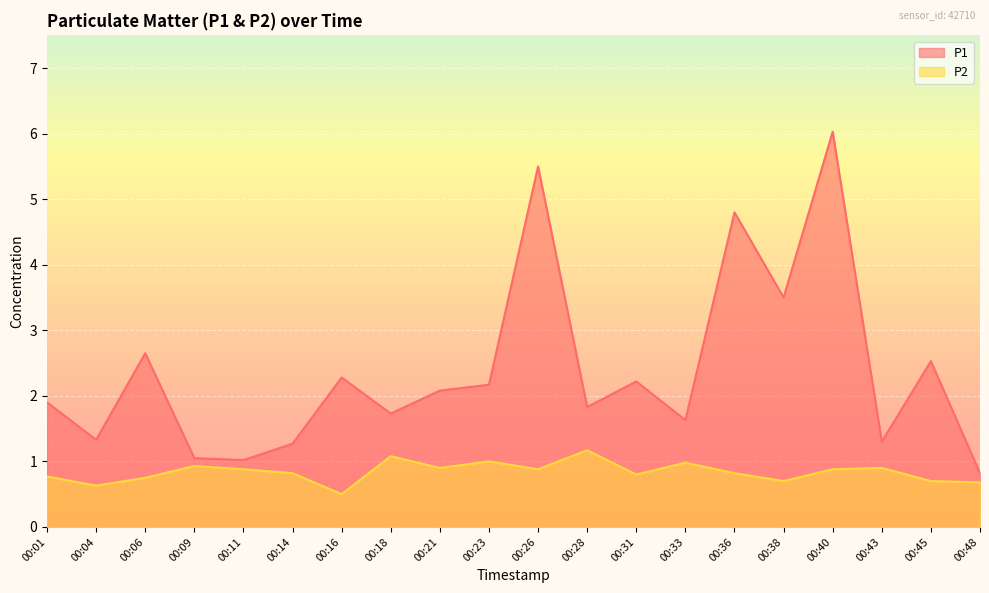

True or false: P1 and P2 intersect in this chart.

False